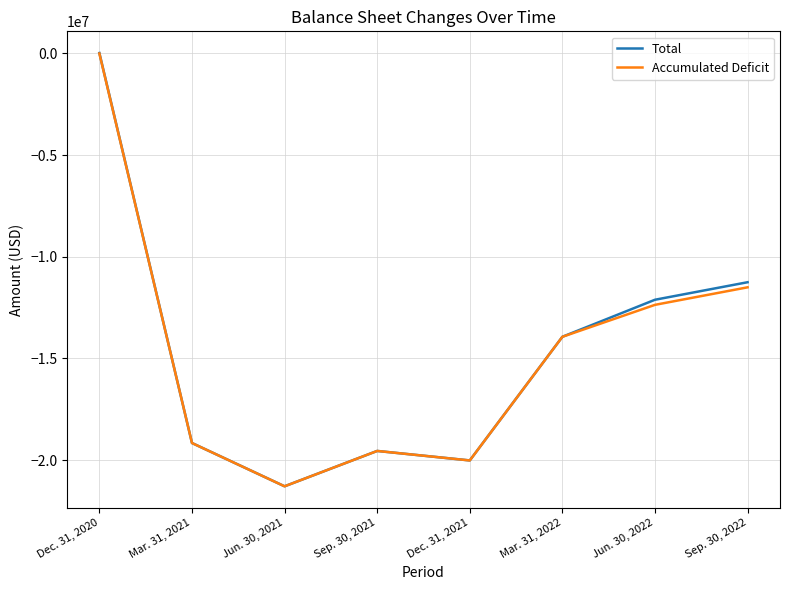

Which label corresponds to the largest value in the chart?

Dec. 31, 2020